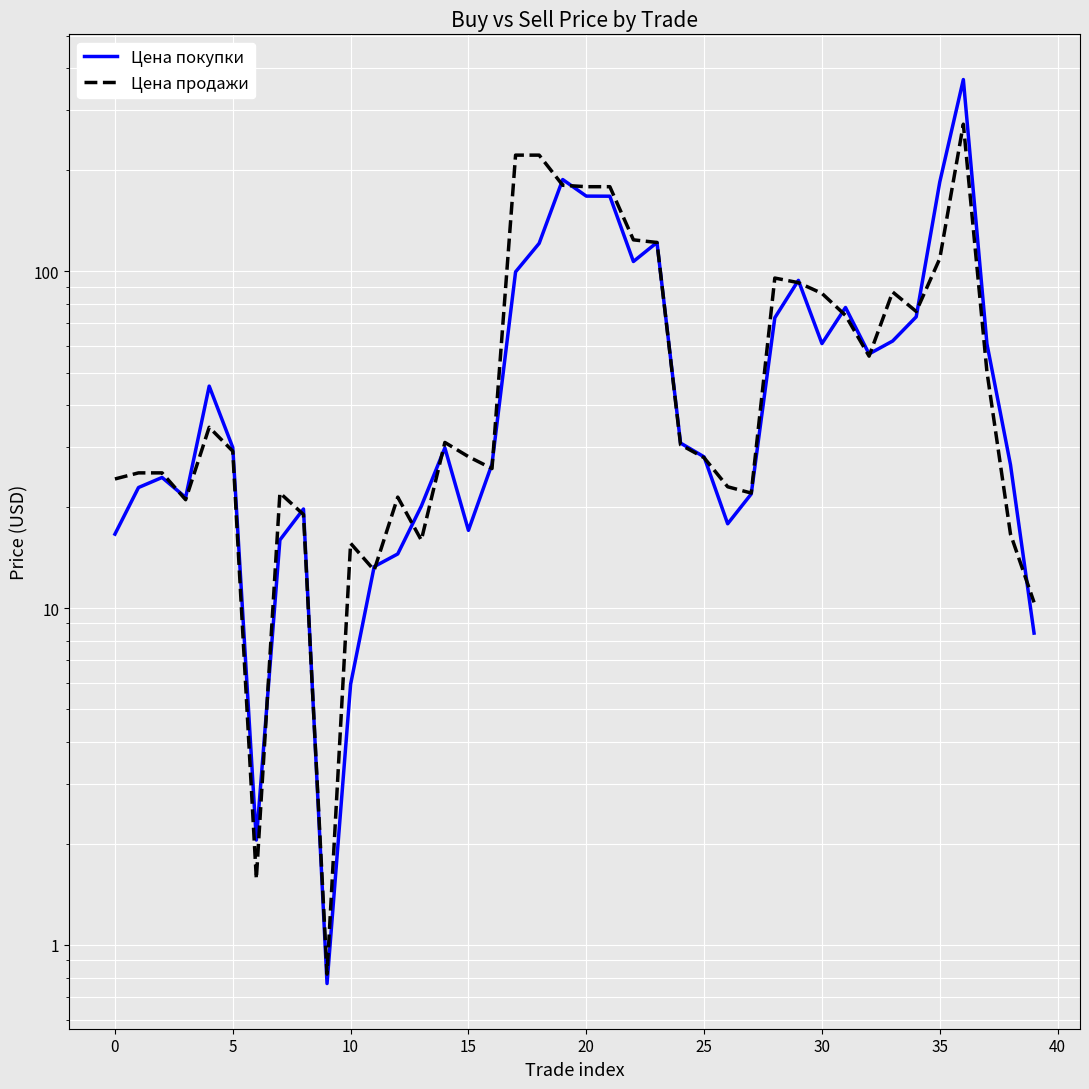

Is the value of Цена покупки at 22 greater than the value of Цена продажи at 0?

Yes